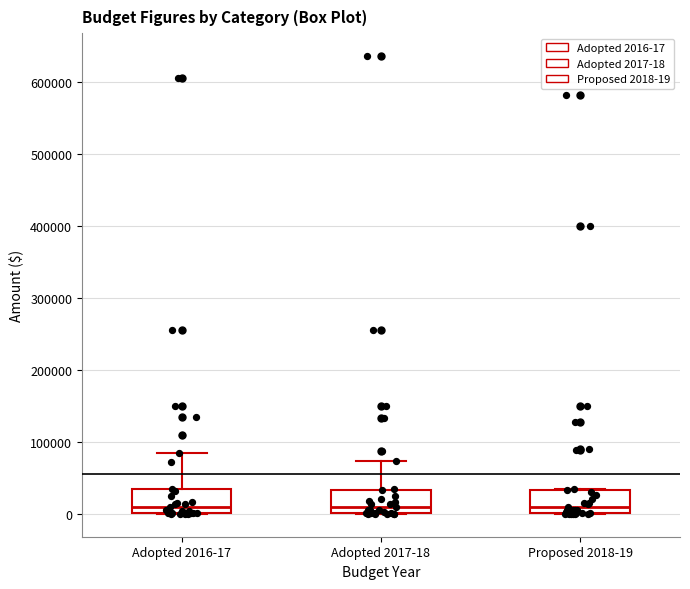

Where is the upper edge of the box for Proposed 2018-19 on the y-axis? The values are not printed on the chart, so give them approximately, as read against the axis.

30000